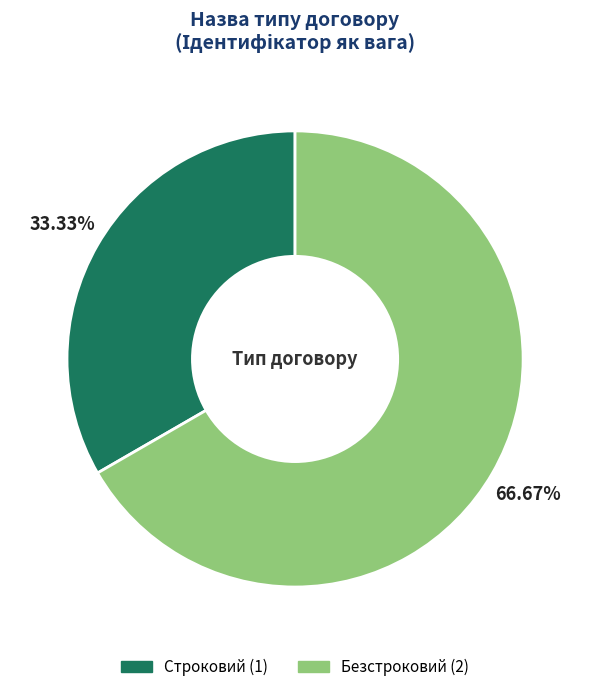

Do Строковий and Безстроковий together represent more than half of the pie?

Yes